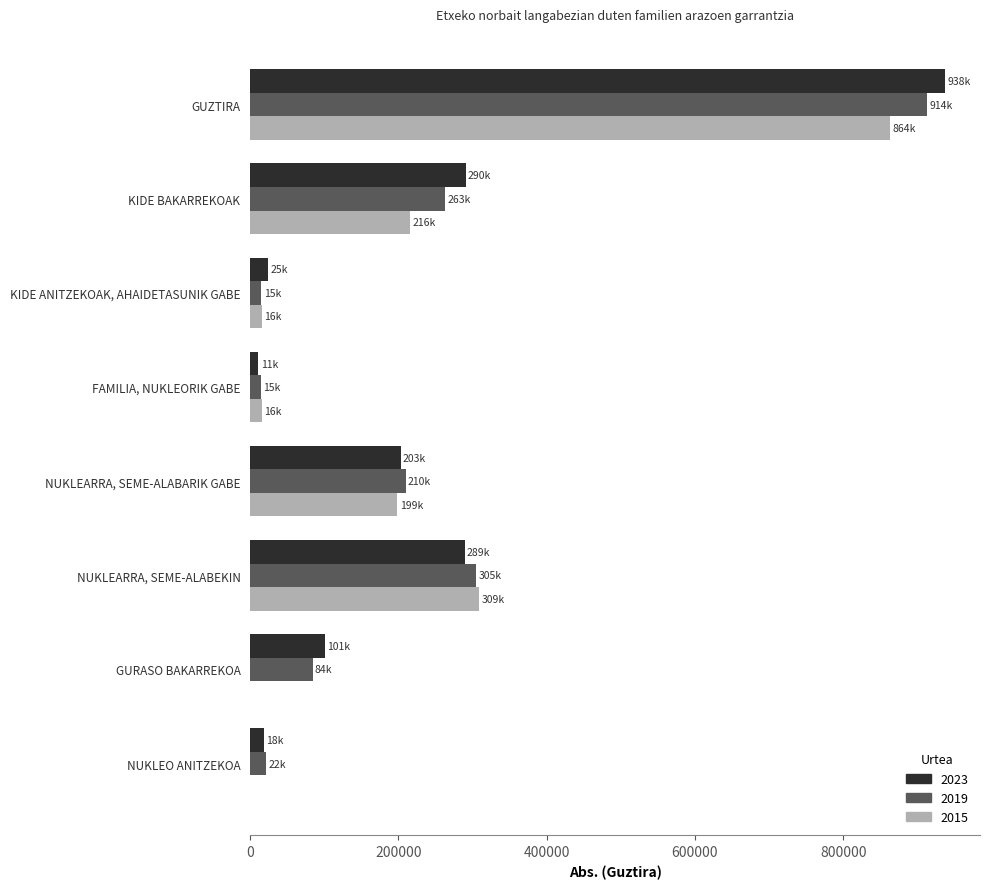

Is it true that 2015 equals -530743.9 at NUKLEO ANITZEKOA?

False